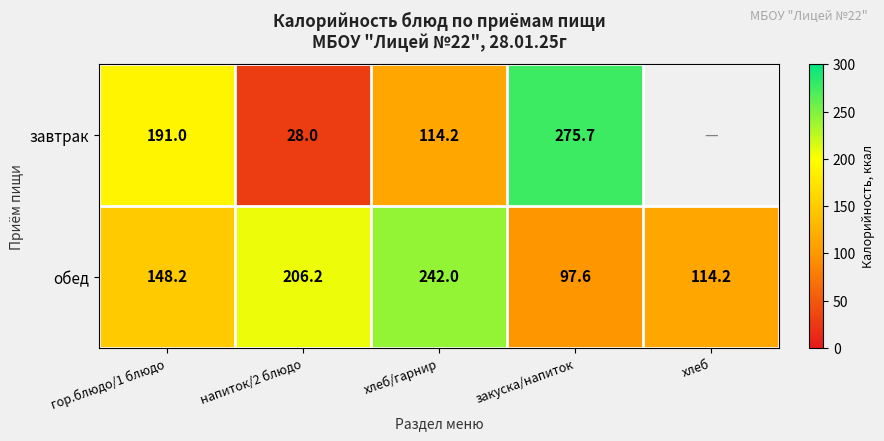

What is the difference between the highest and lowest values at закуска/напиток?

178.1